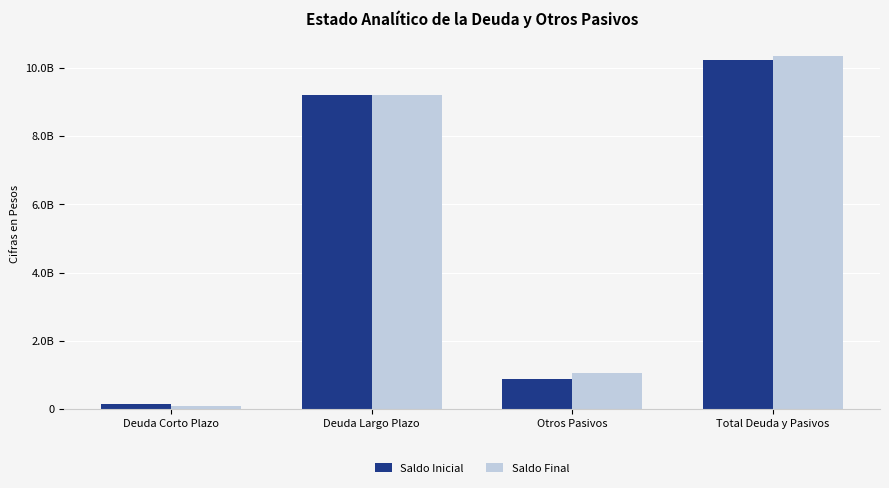

At which category does the chart reach its peak across all series?

Total Deuda y Pasivos